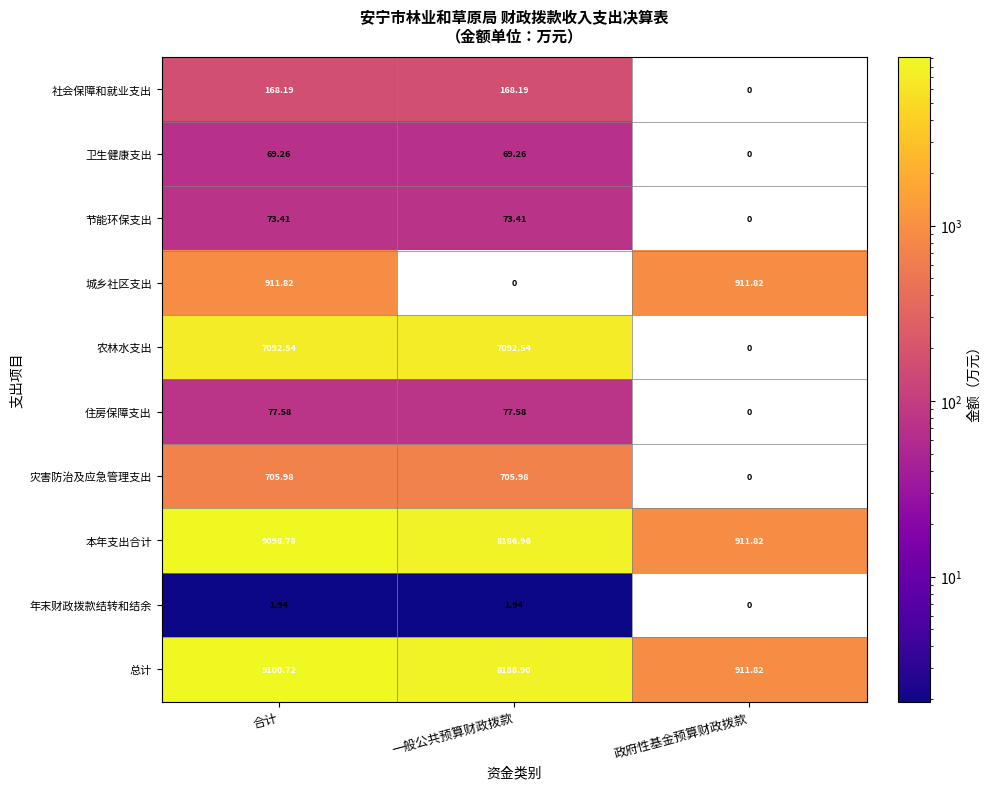

Rank the series at 一般公共预算财政拨款 from lowest to highest value.

城乡社区支出, 年末财政拨款结转和结余, 卫生健康支出, 节能环保支出, 住房保障支出, 社会保障和就业支出, 灾害防治及应急管理支出, 农林水支出, 本年支出合计, 总计